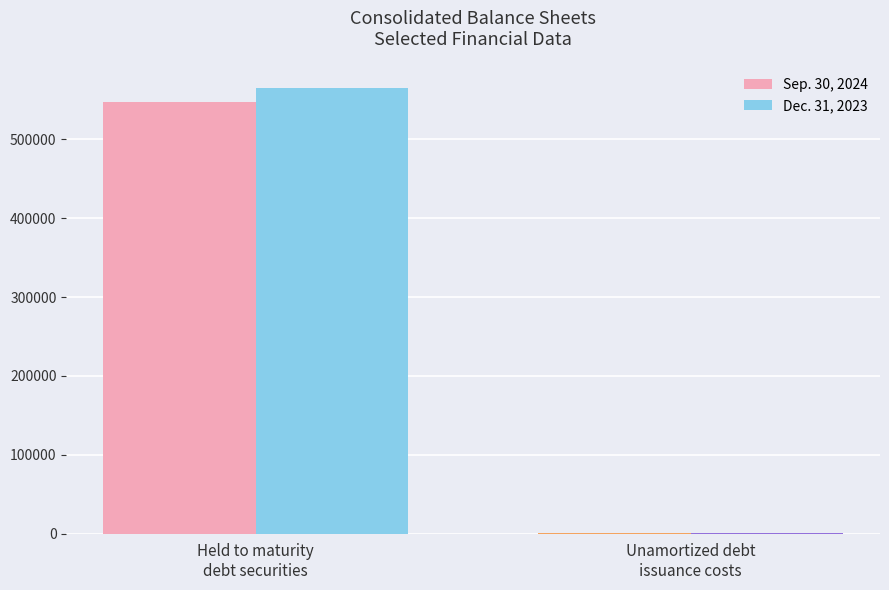

The Dec. 31, 2023 series shows 445 at Unamortized debt
issuance costs. True or false?

True